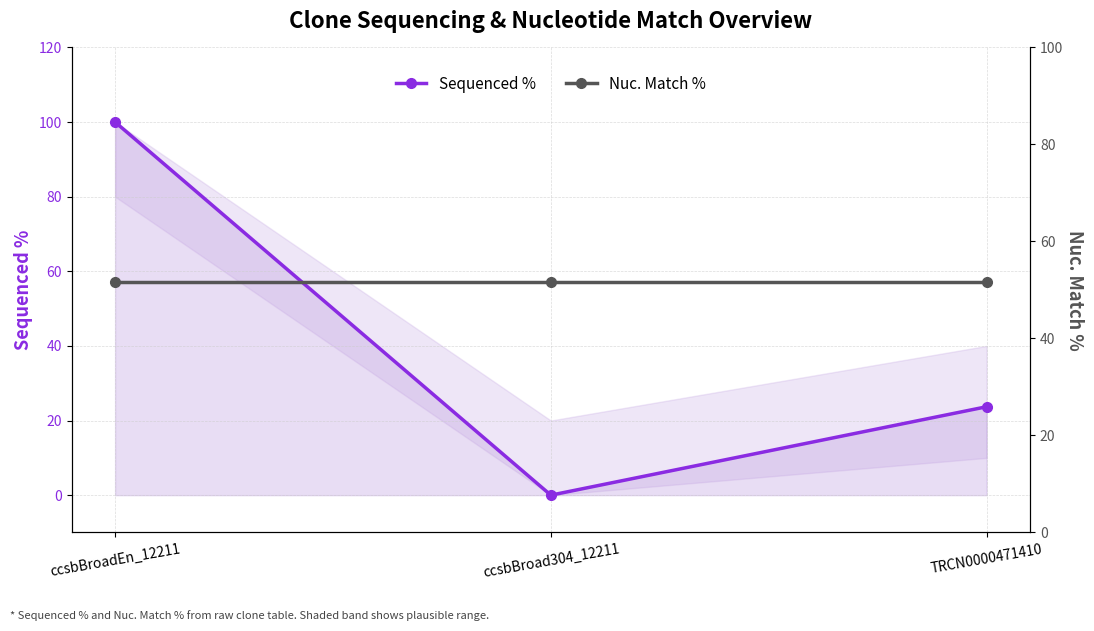

What is the greatest value displayed?

100.0